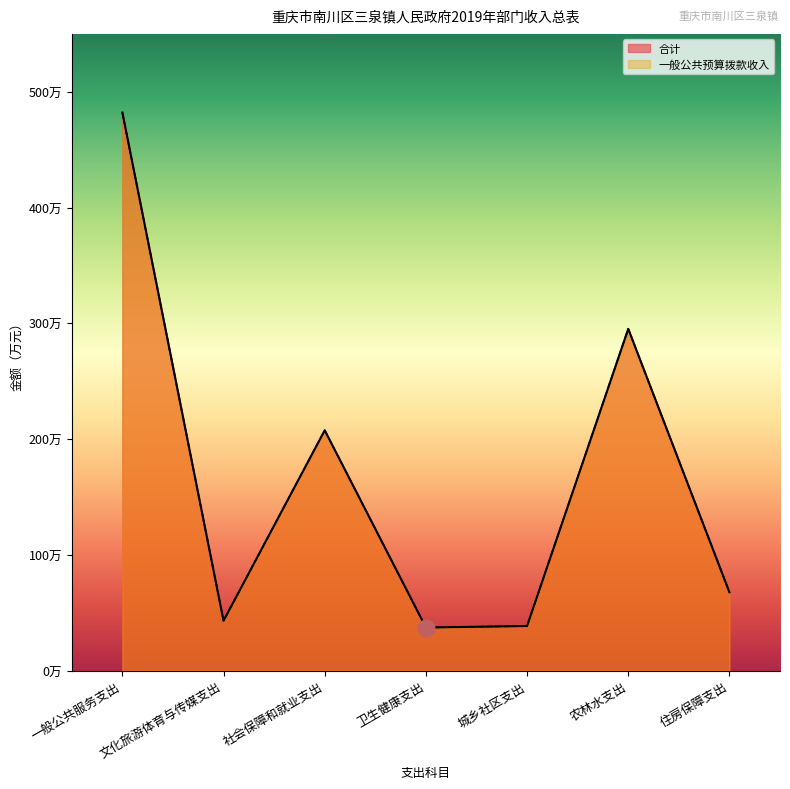

What is the total value across all series at 城乡社区支出?

77.2